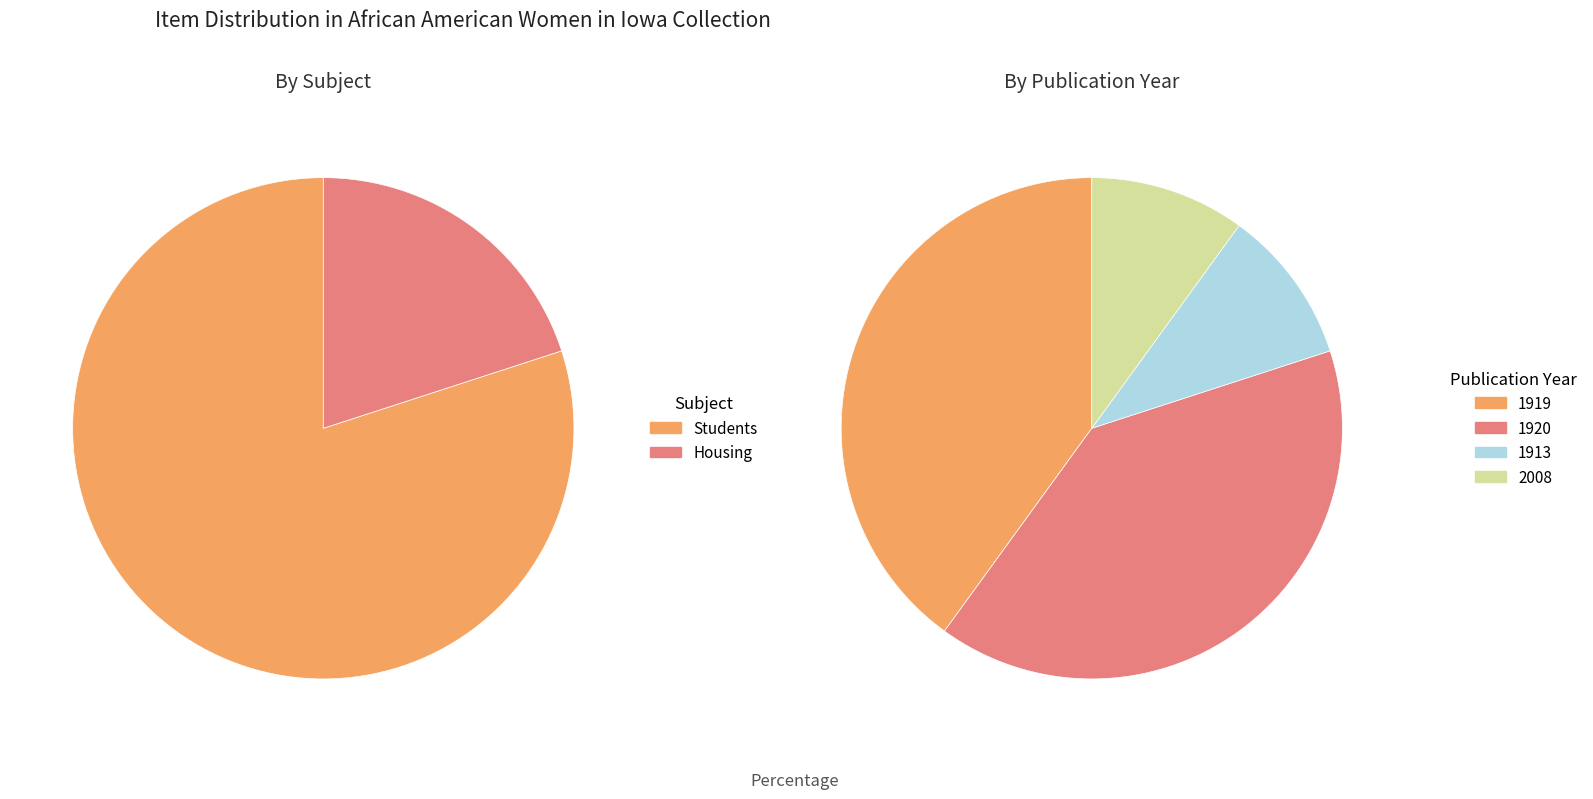

Is it true that Students is 1% of the pie?

False